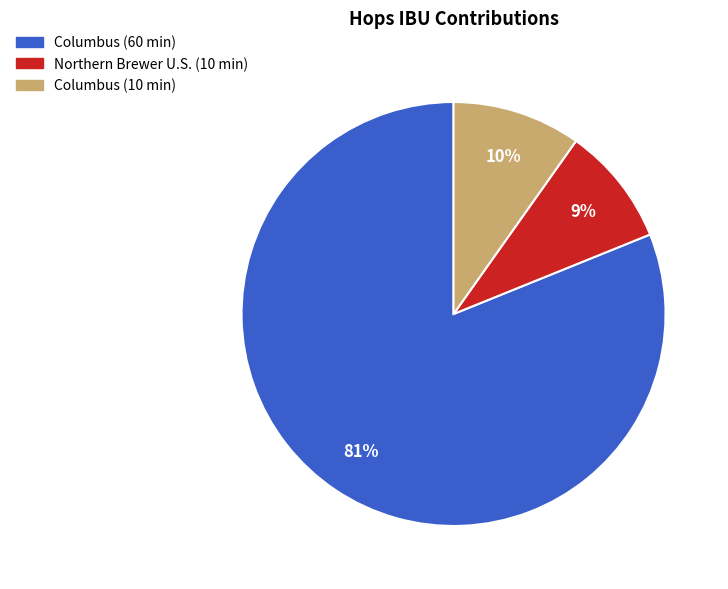

Combined, do Columbus (10 min) and Columbus (60 min) account for over 50%?

Yes